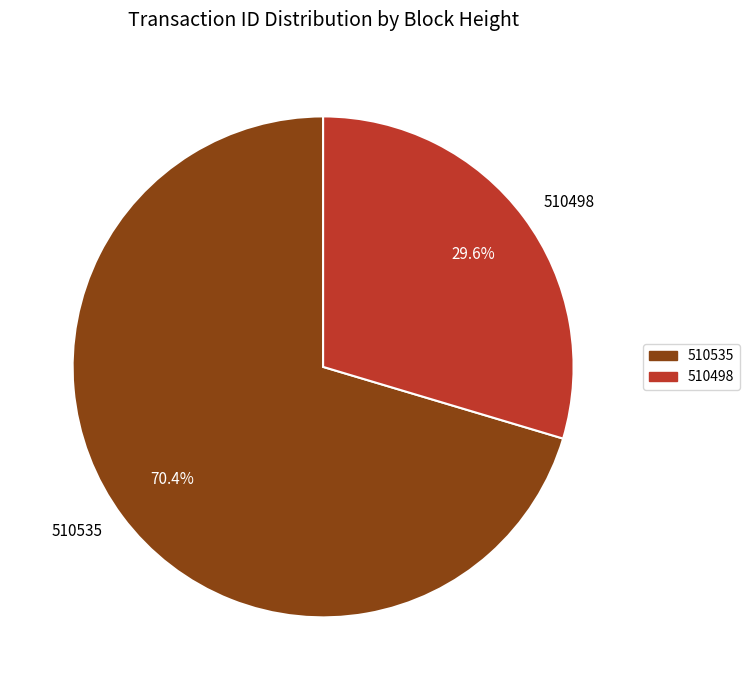

How many segments does this pie chart have?

2